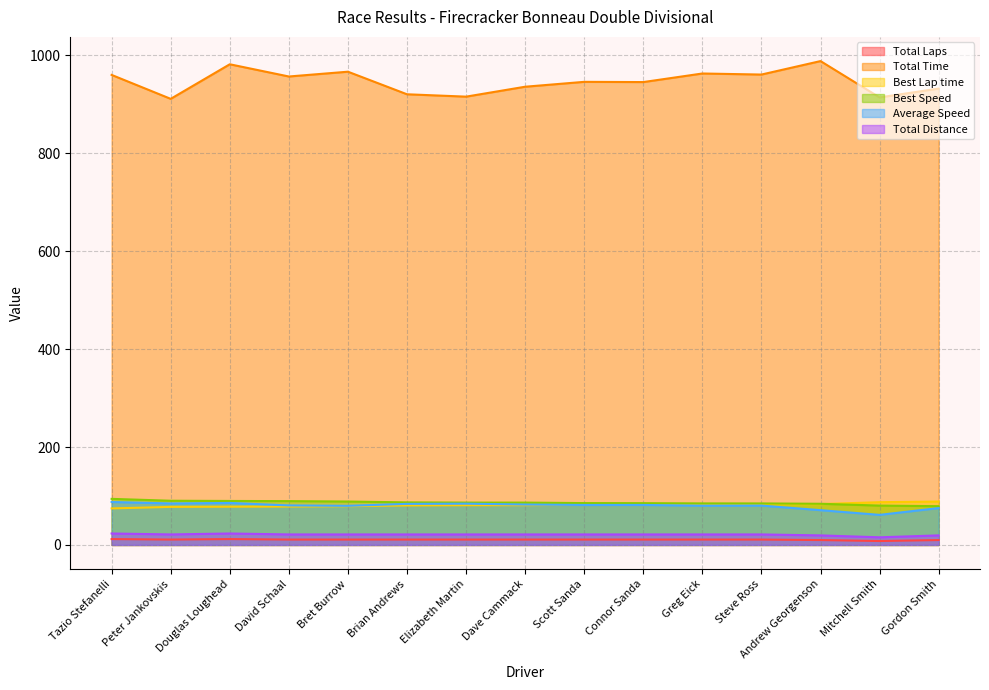

Is the value of Total Time at Elizabeth Martin greater than the value of Total Laps at Bret Burrow?

Yes